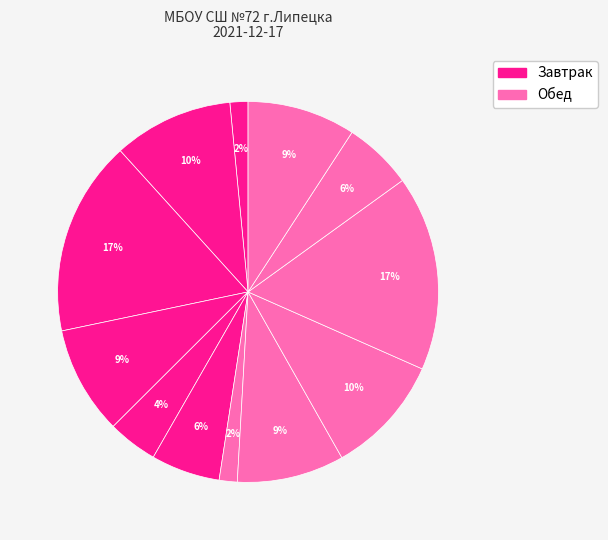

Count the number of slices in the pie.

12